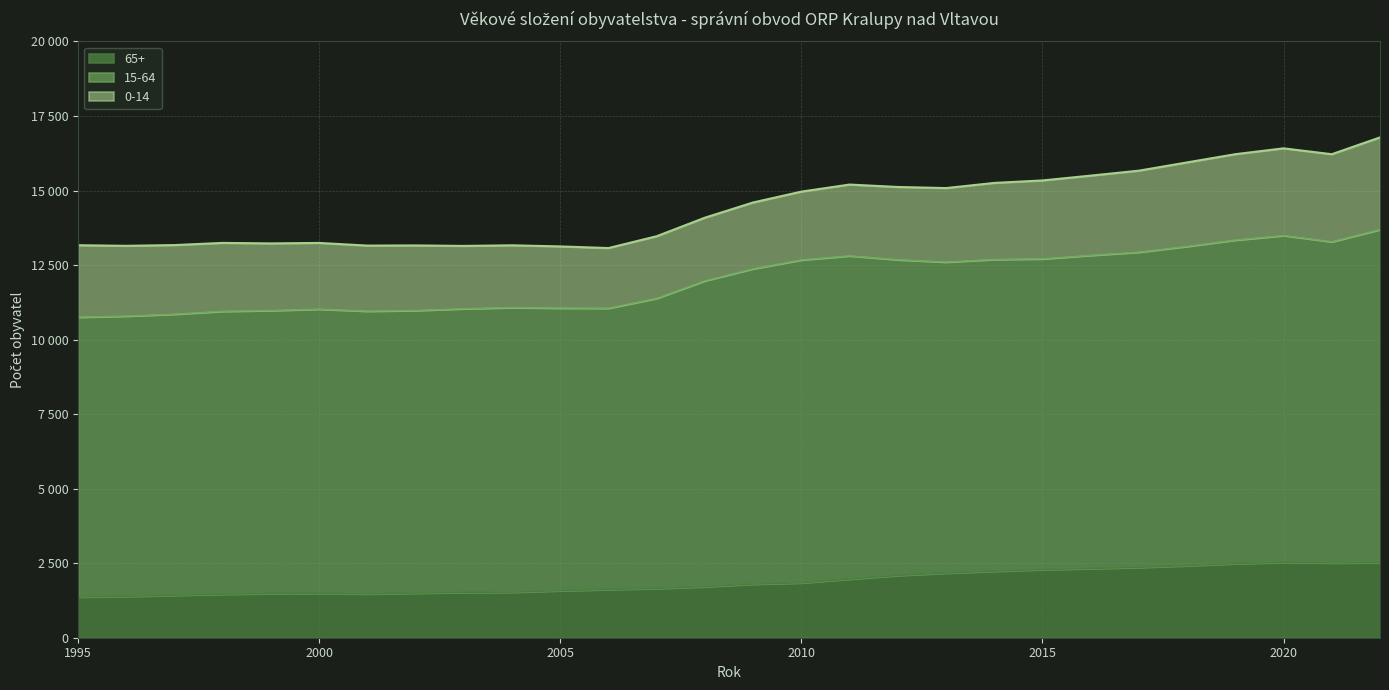

Where does the 15-64 series first go above 12376?

2010